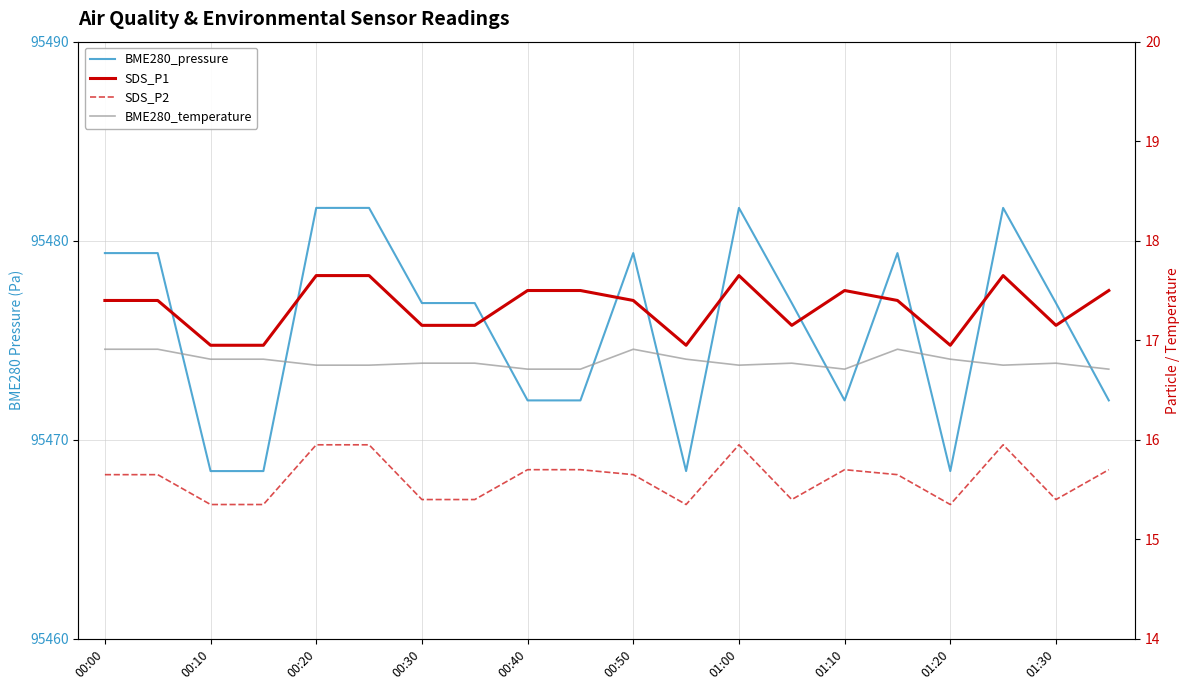

What is the sum of the SDS_P1 values at 01:00 and 17?

34.8